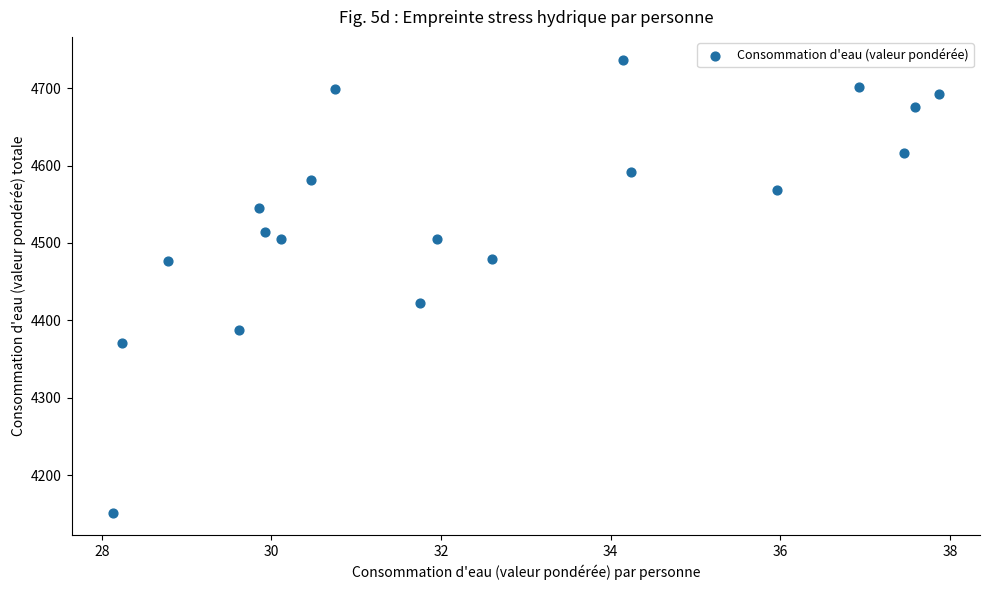

What Y value in the scatter plot is closest to 4444?

4422.1